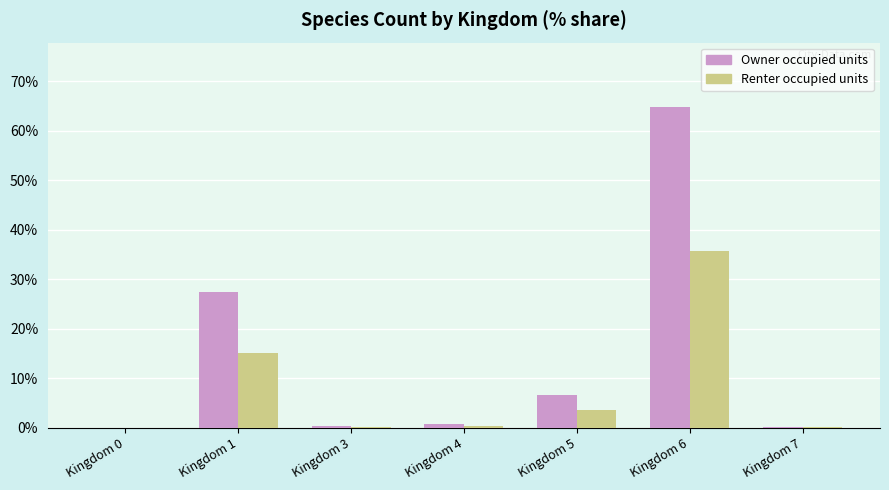

What is the greatest value displayed?

64.9